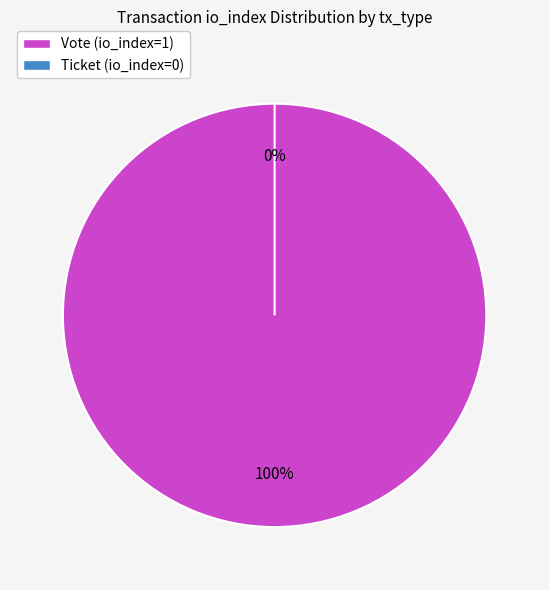

Rank the categories by value from lowest to highest.

Ticket, Vote